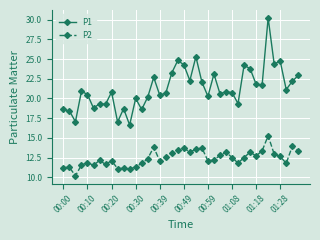

What is the value of the P1 point at the 37th from the left?

24.8